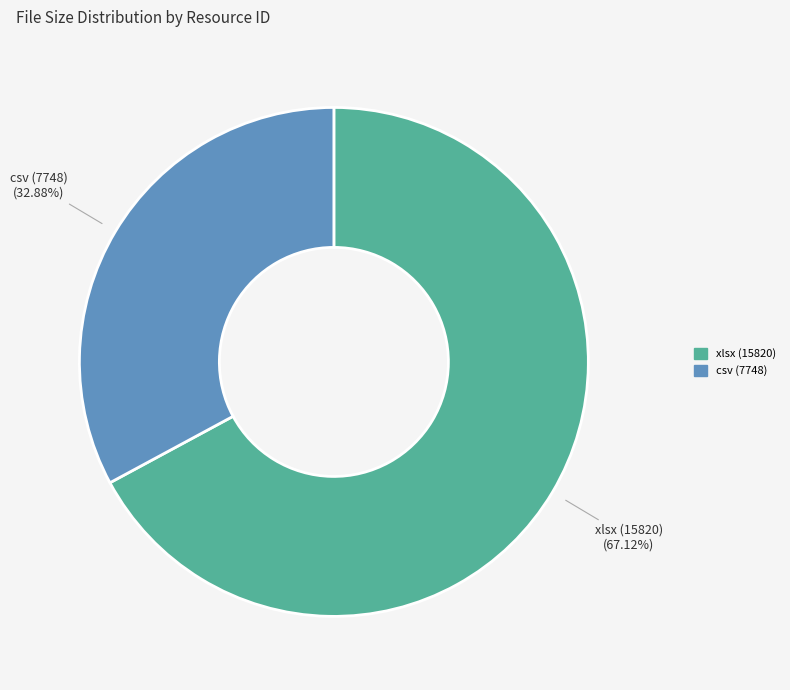

Rank the categories by value from highest to lowest.

xlsx (15820), csv (7748)